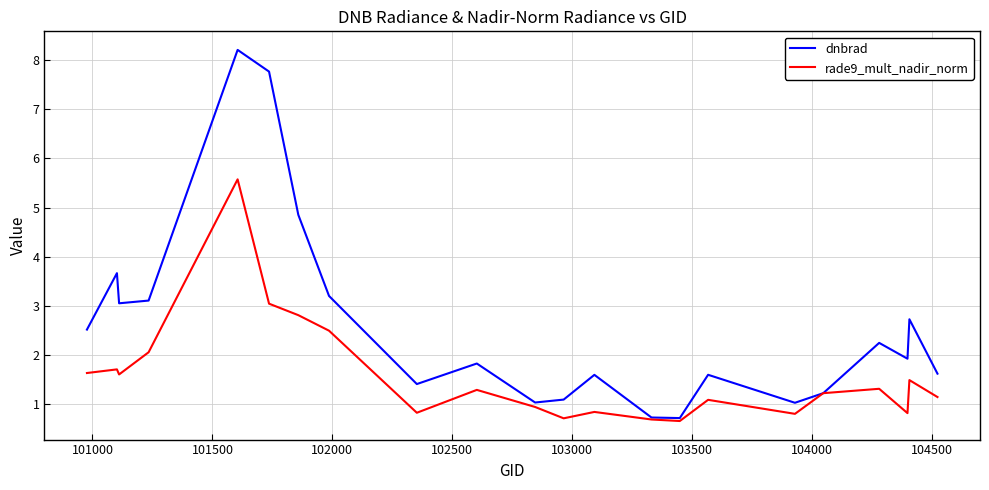

Which series has the largest total across all categories?

dnbrad